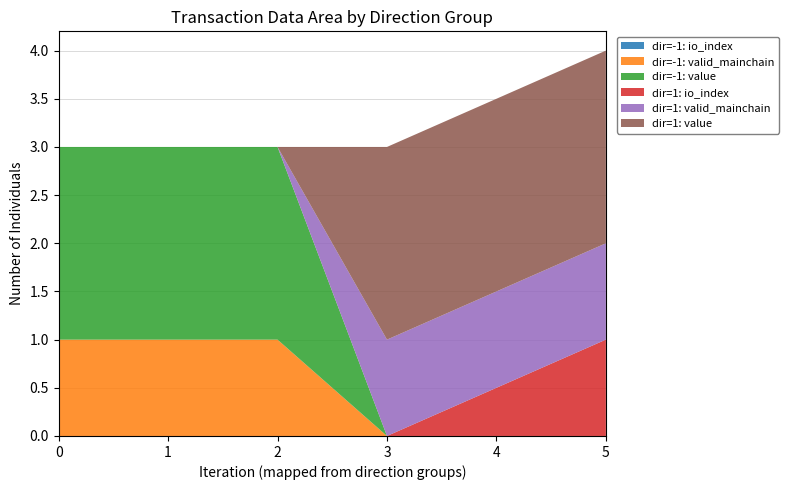

What is the total value across all series at 0?

3.0